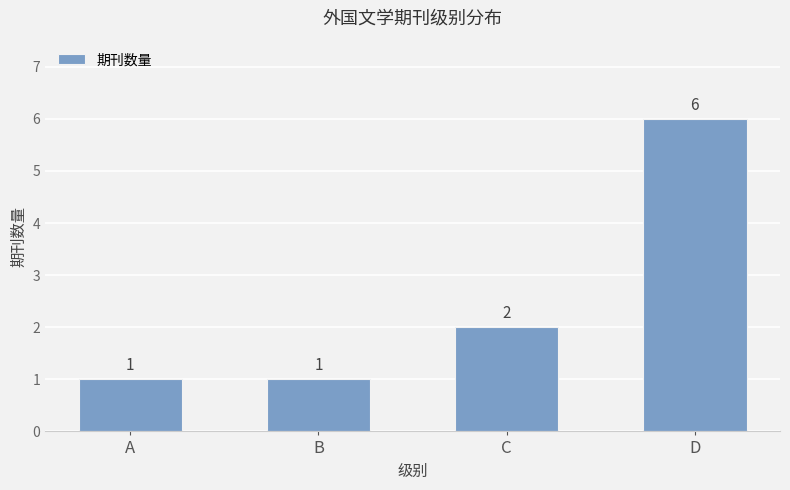

Reading left to right, what are all the values shown in this chart?

1	1	2	6